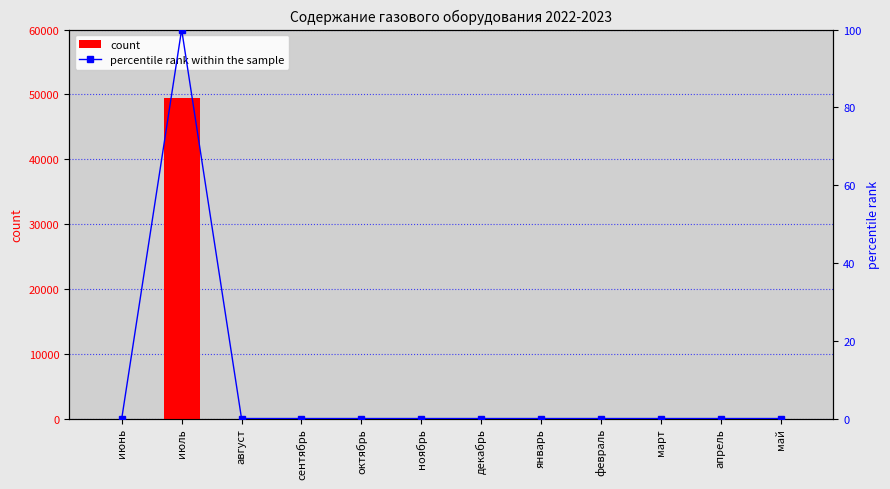

Rank the categories by count value from highest to lowest.

июль, июнь, август, сентябрь, октябрь, ноябрь, декабрь, январь, февраль, март, апрель, май